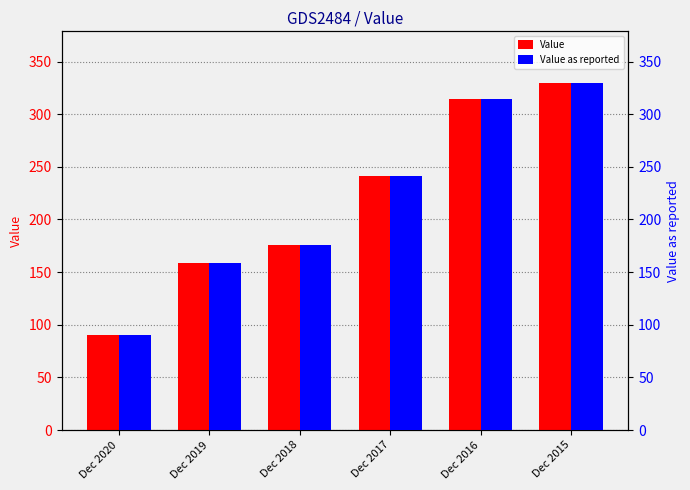

Which label corresponds to the smallest value in the chart?

Dec 2020